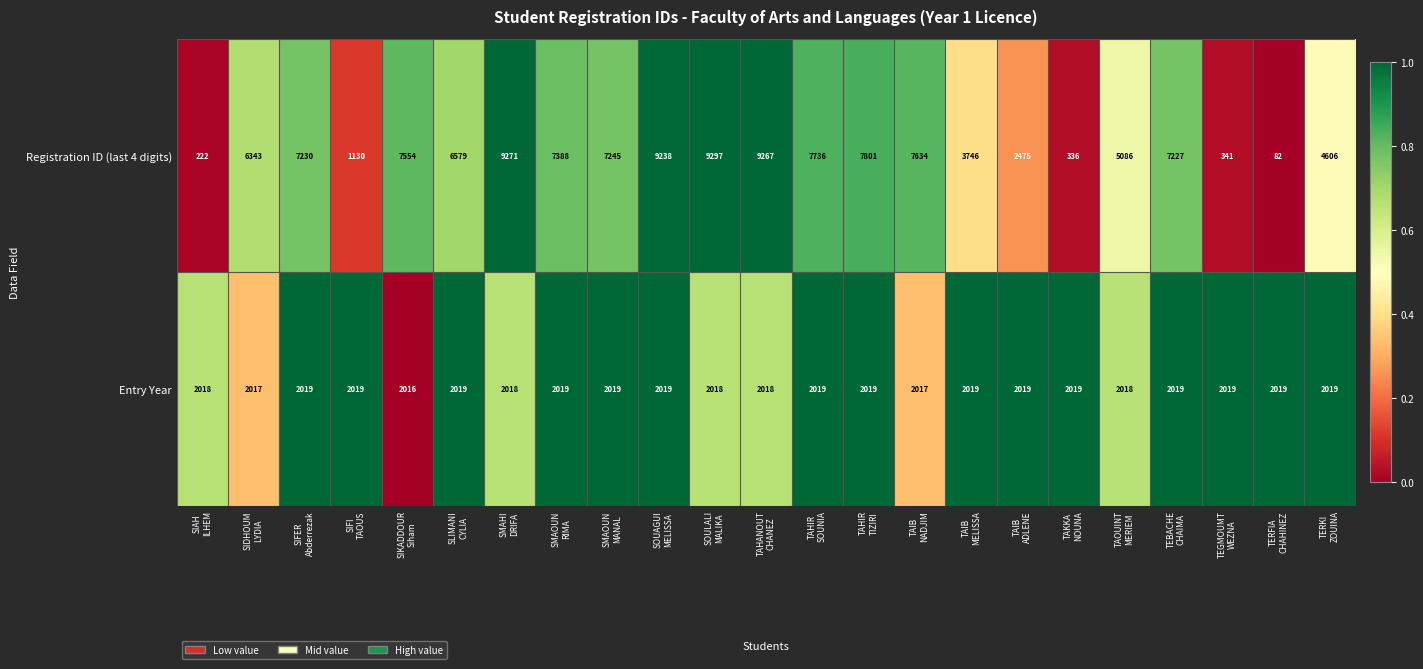

What is the lowest value of the Entry Year series?

2016